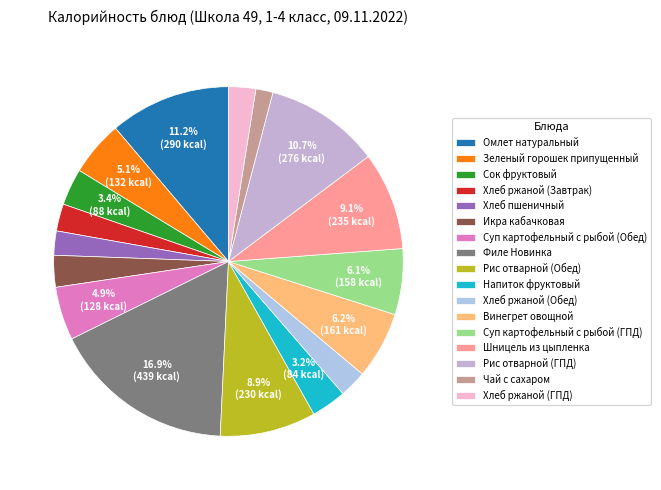

Which slice is the largest?

Филе Новинка